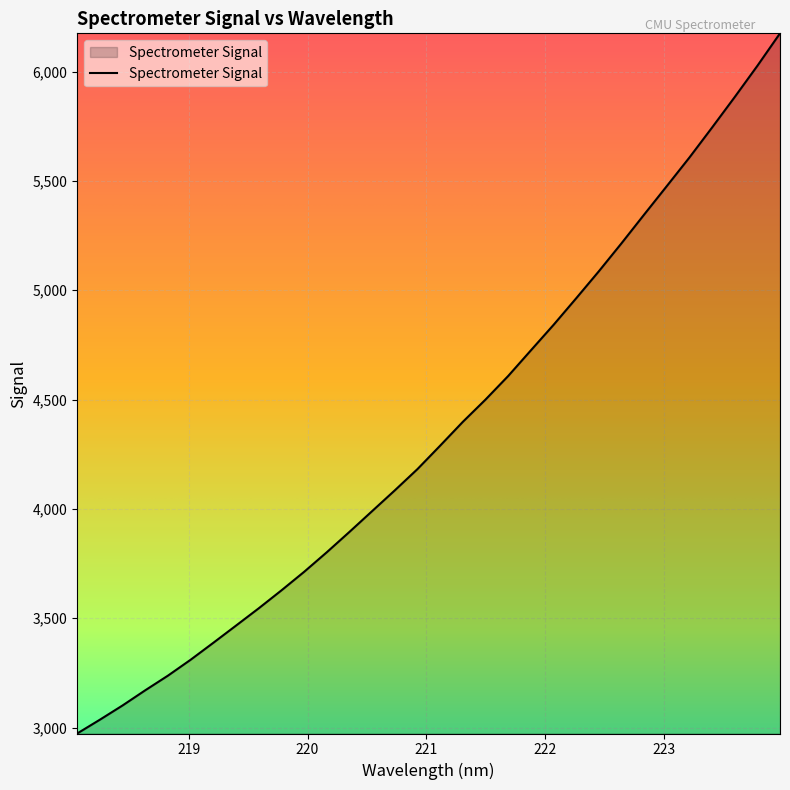

What is the minimum value shown in the chart?

2972.6